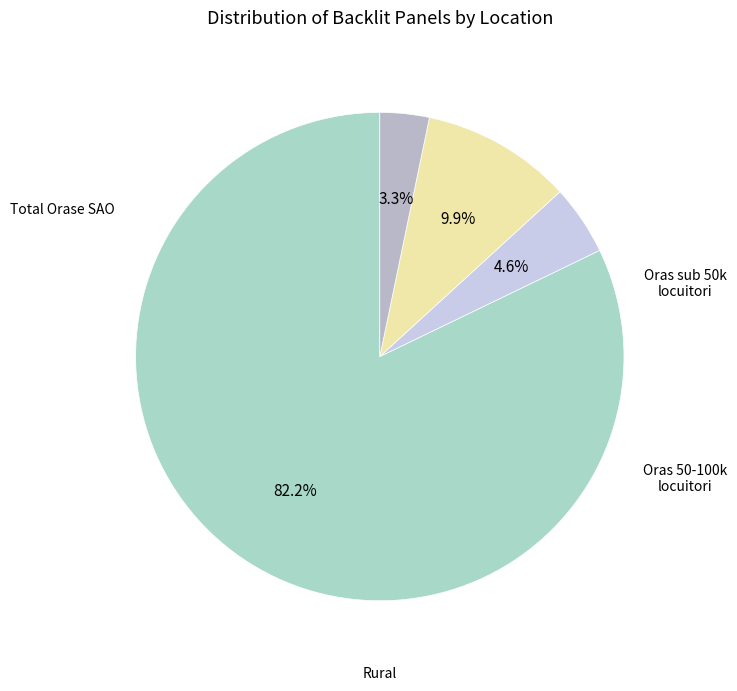

Does Rural represent more than half of the total?

No